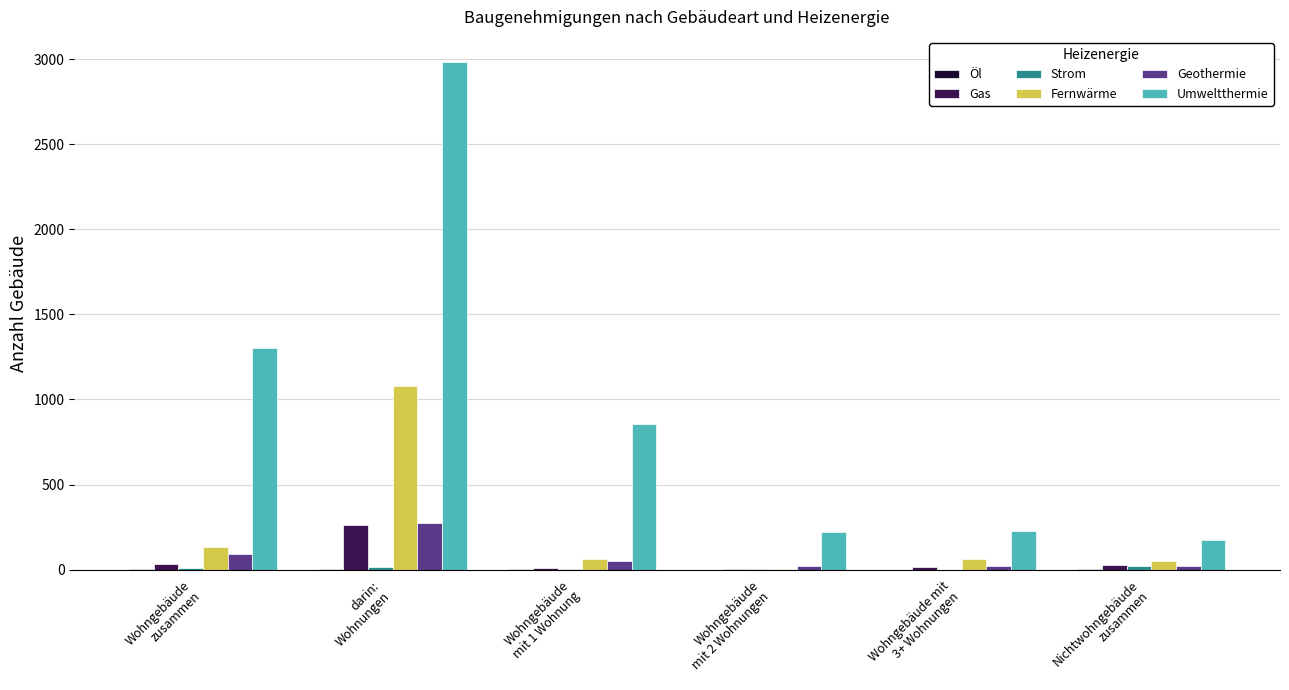

What is the greatest value displayed?

2982